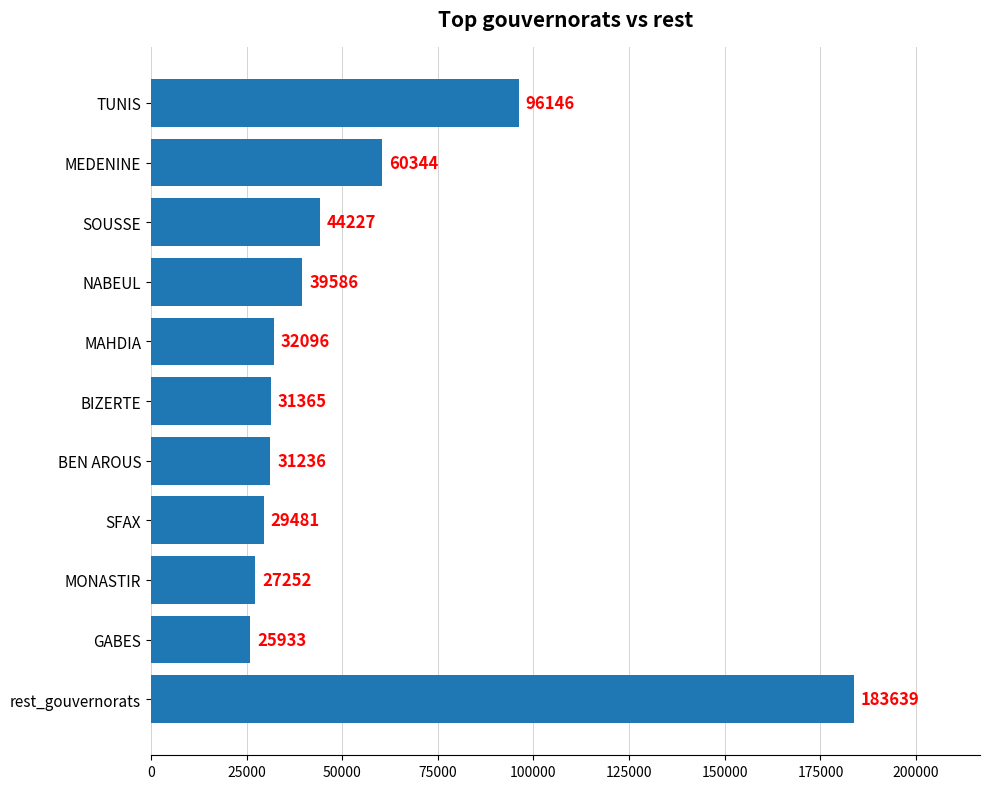

Read the value at SFAX, to the nearest 10.

29480